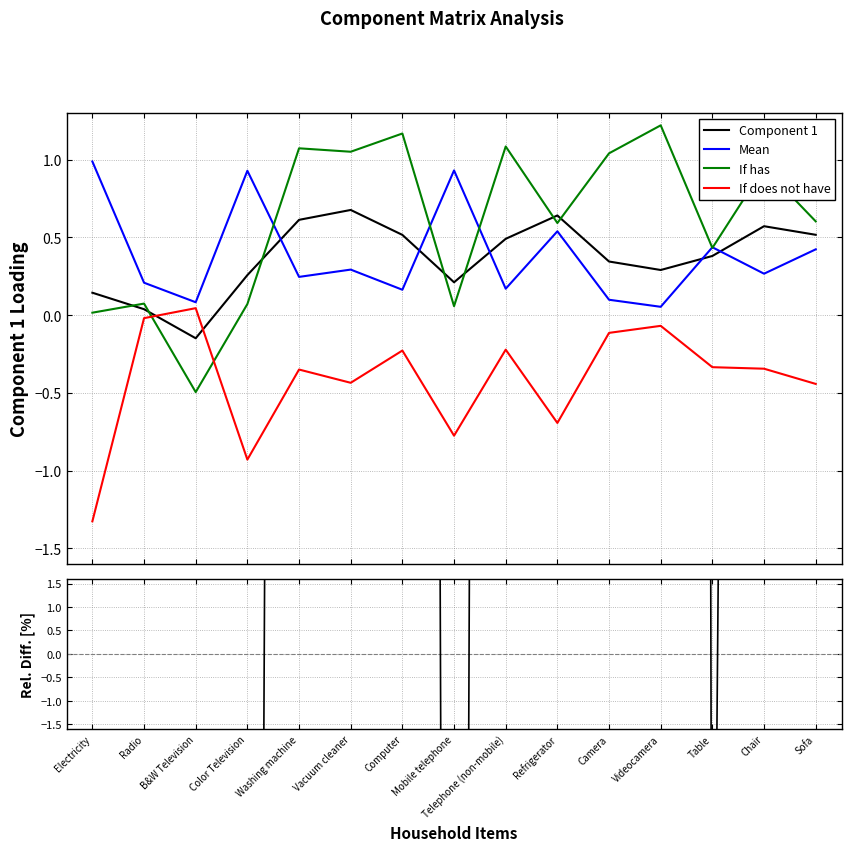

At which label is Component 1 closest to 0?

Radio